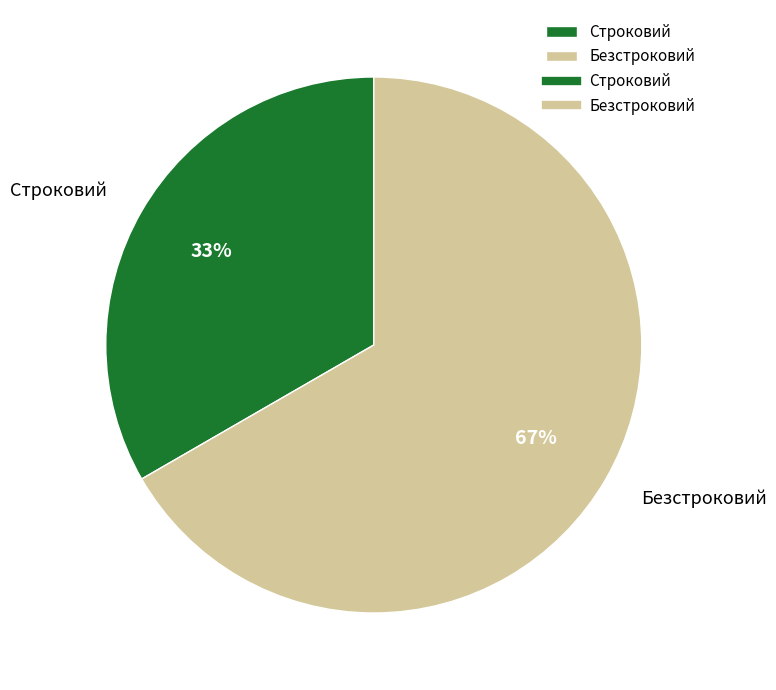

How many segments does this pie chart have?

2